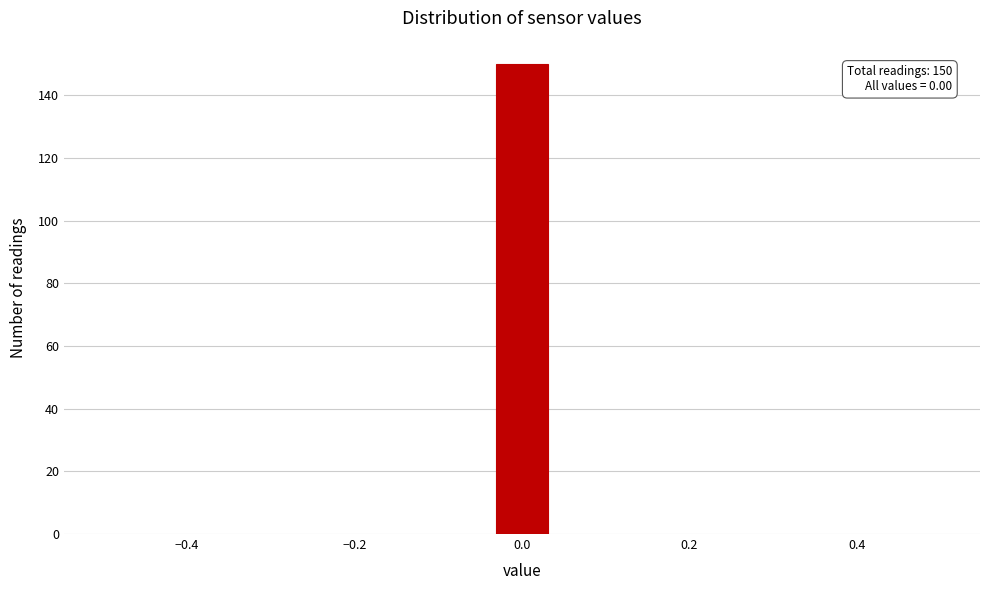

Read against the x-axis, roughly where is the centre of the tallest bar?

0.00